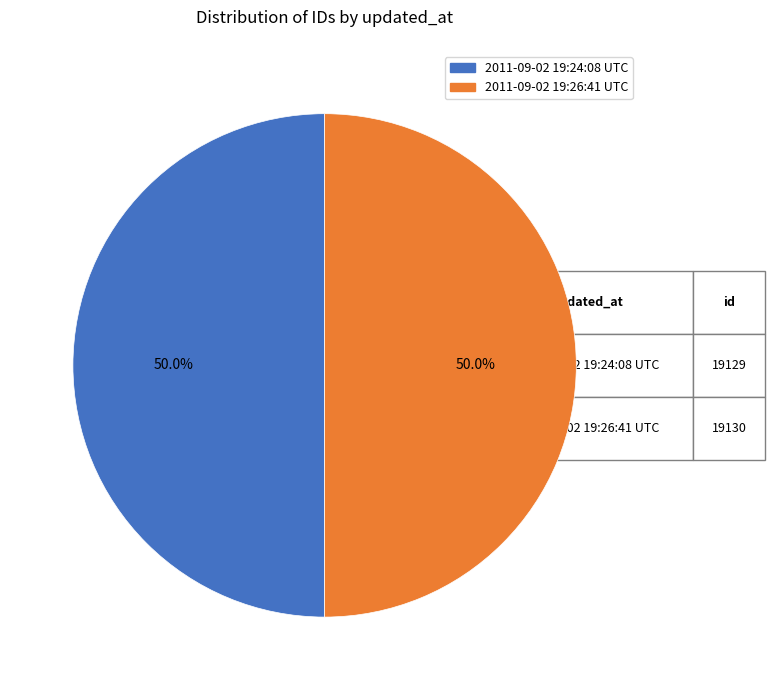

Do 2011-09-02 19:24:08 UTC and 2011-09-02 19:26:41 UTC together represent more than half of the pie?

Yes